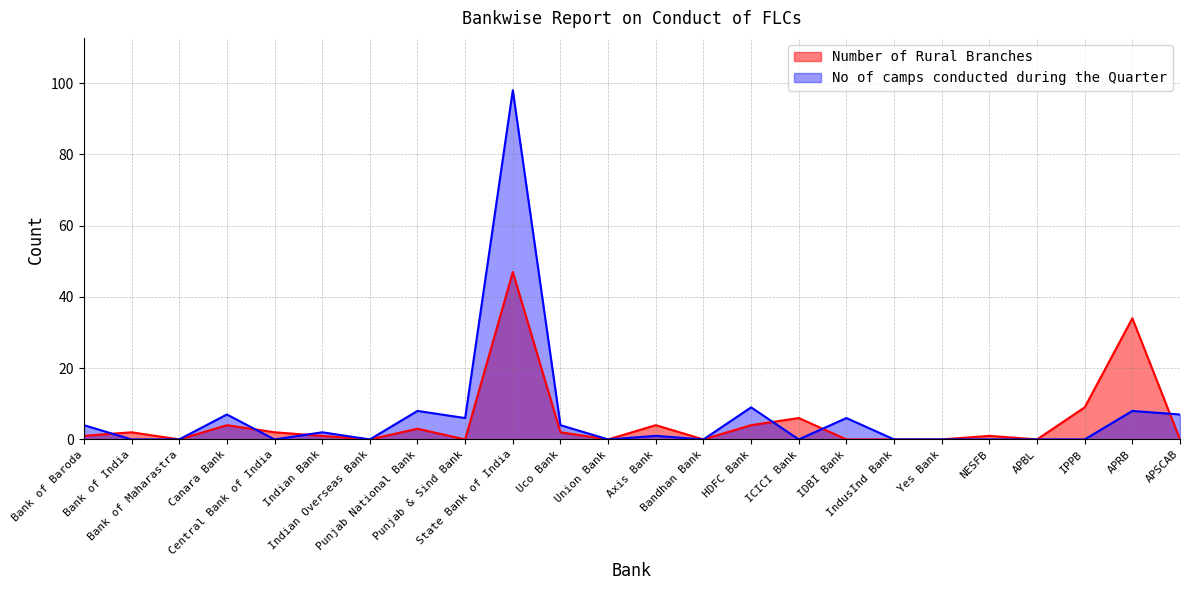

What is the maximum value for No of camps conducted during the Quarter?

98